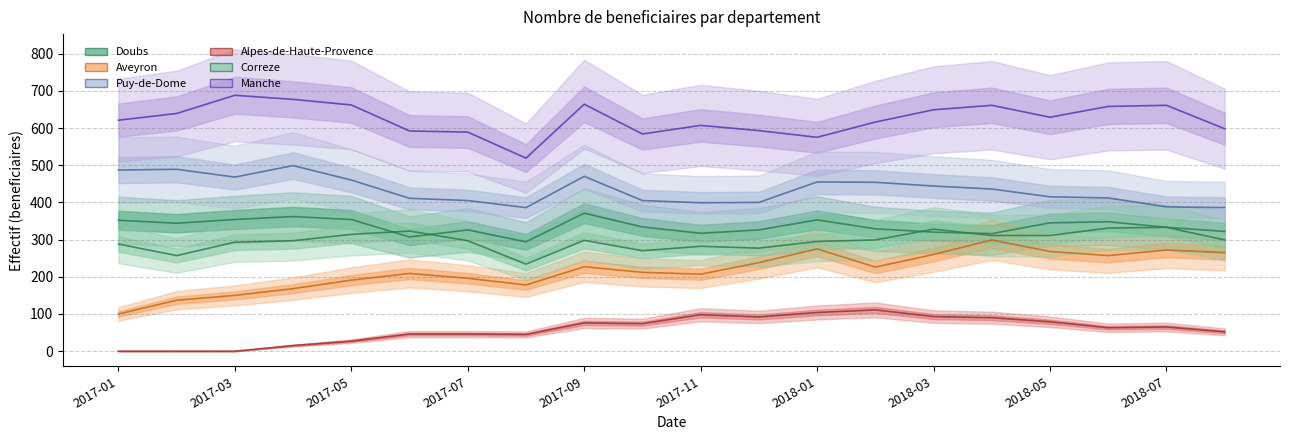

Reading left to right, extract all data points from this chart.

Doubs: 2017-01=352	2017-02=344	2017-03=354	2017-04=362	2017-05=354	2017-06=307	2017-07=326	2017-08=294	2017-09=371	2017-10=334	2017-11=317	2017-12=326	2018-01=353	2018-02=329	2018-03=320	2018-04=316	2018-05=345	2018-06=348	2018-07=333	2018-08=322
Aveyron: 2017-01=100	2017-02=137	2017-03=150	2017-04=168	2017-05=191	2017-06=209	2017-07=196	2017-08=178	2017-09=227	2017-10=212	2017-11=207	2017-12=238	2018-01=275	2018-02=226	2018-03=260	2018-04=299	2018-05=268	2018-06=257	2018-07=272	2018-08=265
Puy-de-Dome: 2017-01=487	2017-02=489	2017-03=468	2017-04=499	2017-05=460	2017-06=411	2017-07=405	2017-08=386	2017-09=470	2017-10=405	2017-11=399	2017-12=400	2018-01=455	2018-02=454	2018-03=444	2018-04=436	2018-05=415	2018-06=412	2018-07=388	2018-08=386
Alpes-de-Haute-Provence: 2017-01=0	2017-02=0	2017-03=0	2017-04=15	2017-05=27	2017-06=46	2017-07=46	2017-08=45	2017-09=76	2017-10=74	2017-11=98	2017-12=92	2018-01=104	2018-02=111	2018-03=93	2018-04=90	2018-05=79	2018-06=63	2018-07=65	2018-08=52
Correze: 2017-01=288	2017-02=257	2017-03=293	2017-04=297	2017-05=314	2017-06=323	2017-07=297	2017-08=234	2017-09=298	2017-10=270	2017-11=282	2017-12=277	2018-01=295	2018-02=299	2018-03=328	2018-04=311	2018-05=311	2018-06=331	2018-07=333	2018-08=299
Manche: 2017-01=621	2017-02=639	2017-03=688	2017-04=677	2017-05=662	2017-06=592	2017-07=589	2017-08=519	2017-09=664	2017-10=584	2017-11=607	2017-12=593	2018-01=575	2018-02=616	2018-03=649	2018-04=661	2018-05=629	2018-06=658	2018-07=661	2018-08=598